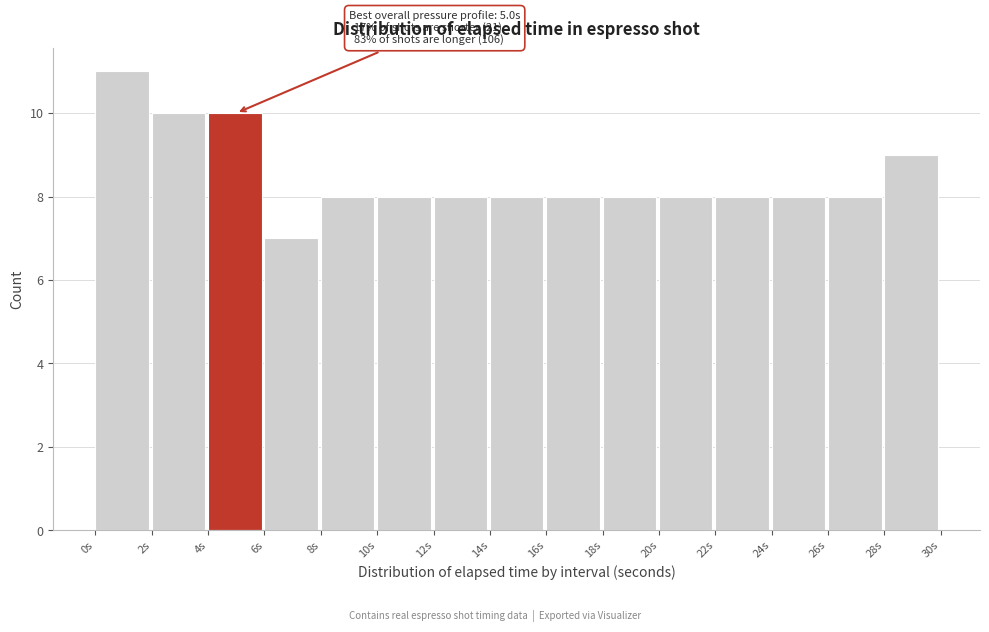

Over which range of the x-axis is the bar tallest?

0 to 2